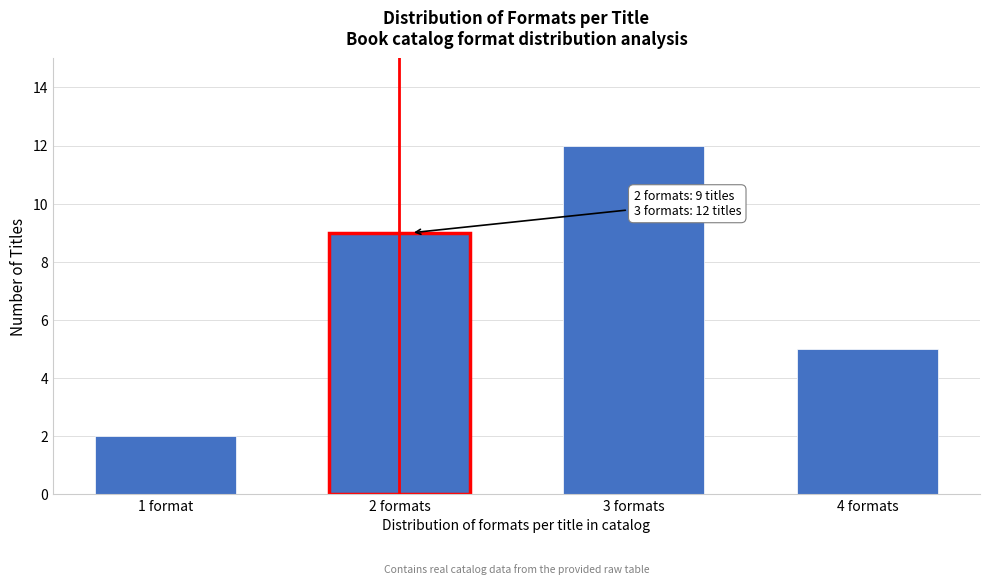

Reading left to right, extract all data points from this chart.

2	9	12	5